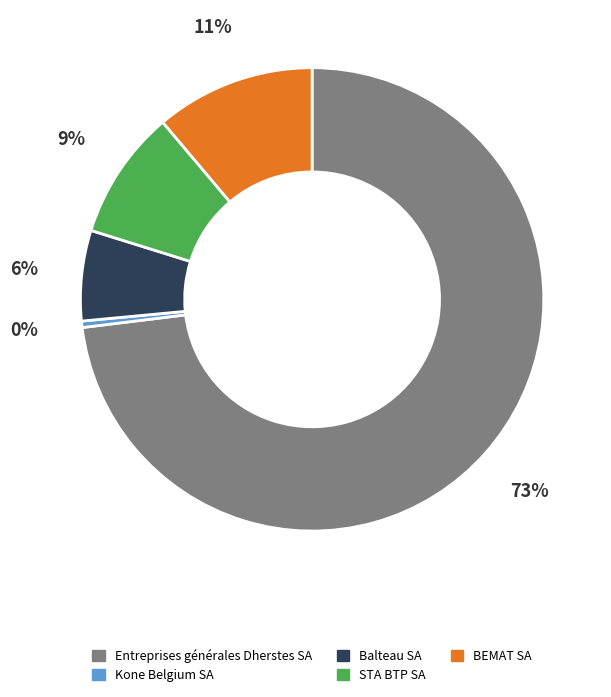

What is the ratio of the value at Entreprises générales Dherstes SA to the value at Kone Belgium SA?

163.3